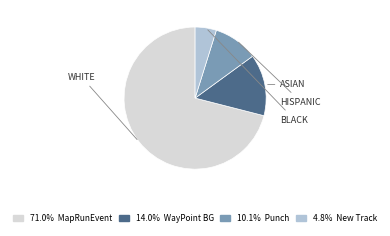

Is there a majority slice in this chart?

Yes